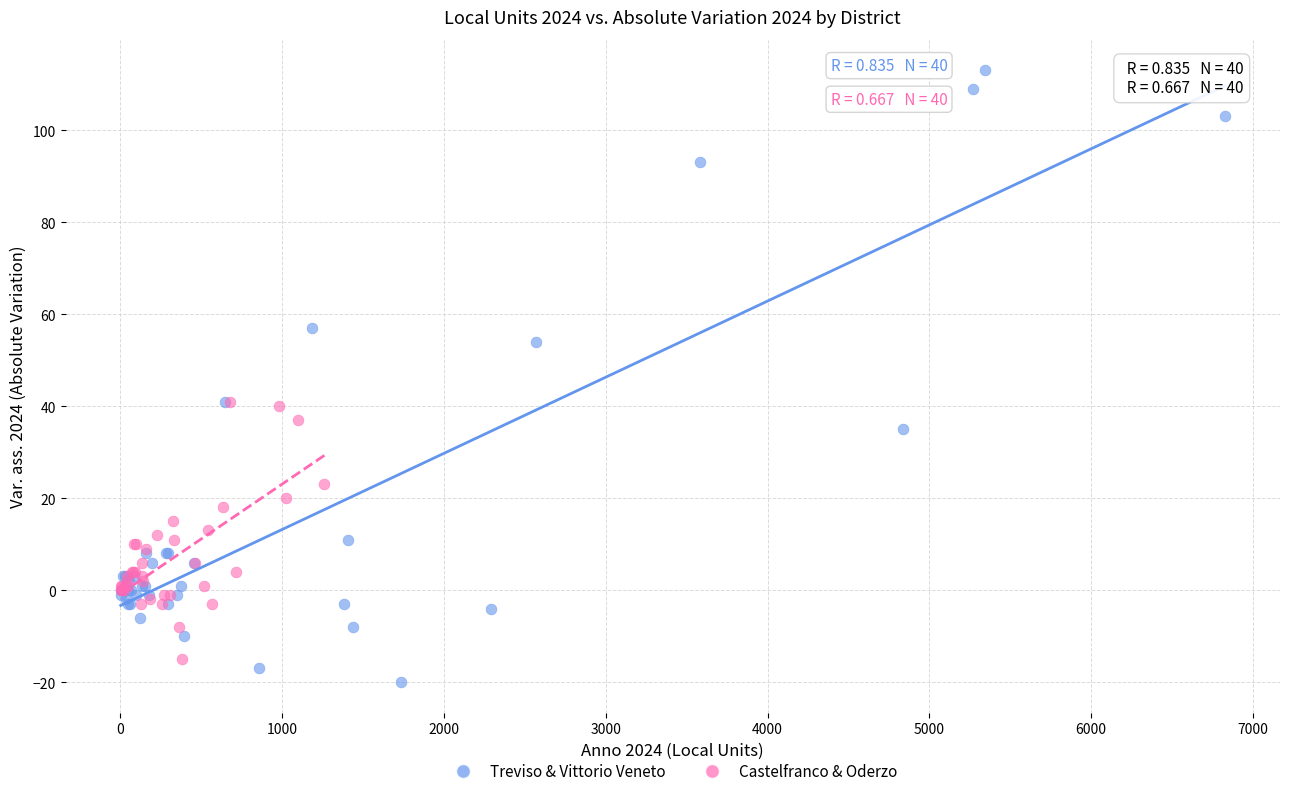

Which series has the largest Y range (max minus min)?

Treviso & Vittorio Veneto